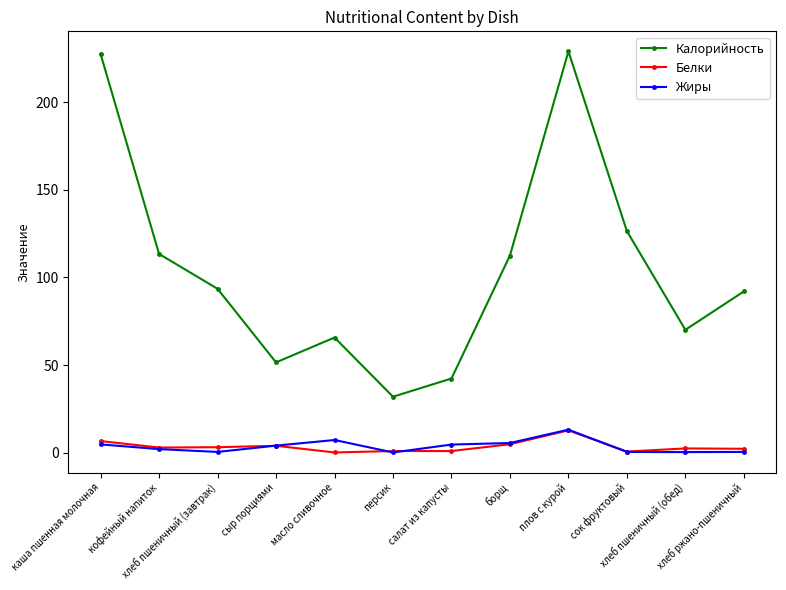

True or false: Калорийность and Жиры intersect in this chart.

False